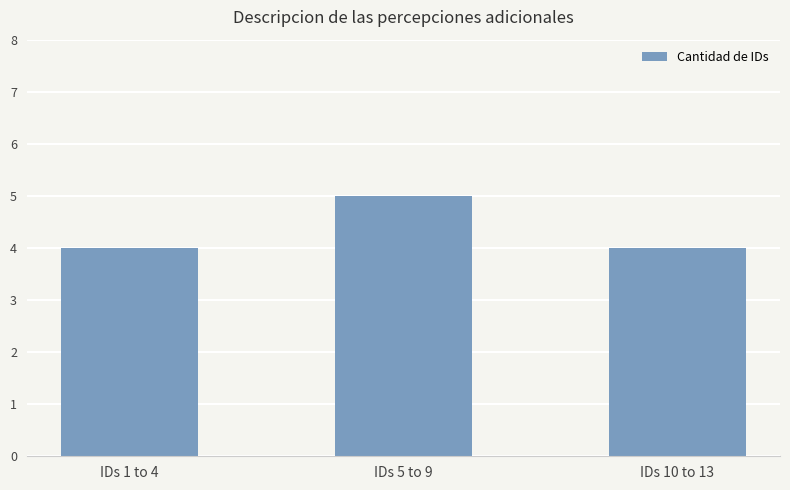

Reading right to left, transcribe all the data shown in this chart.

IDs 10 to 13=4	IDs 5 to 9=5	IDs 1 to 4=4